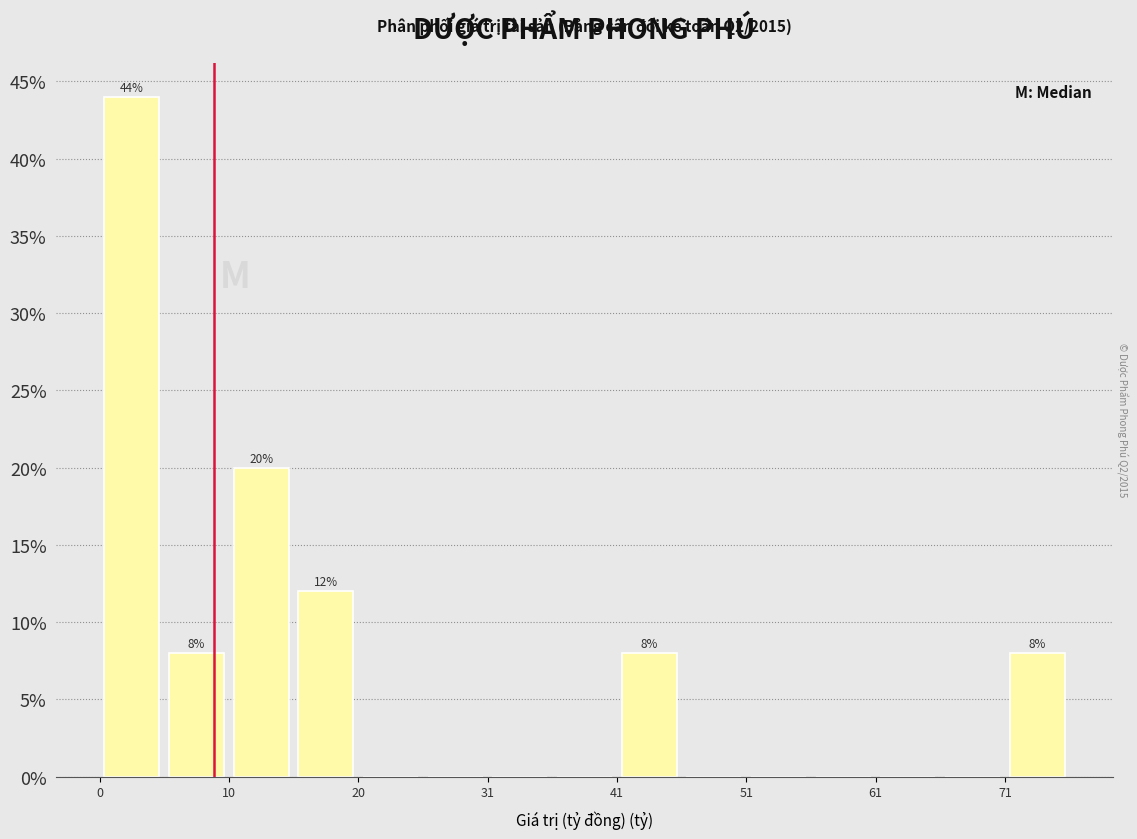

Read against the x-axis, roughly where is the centre of the tallest bar?

2